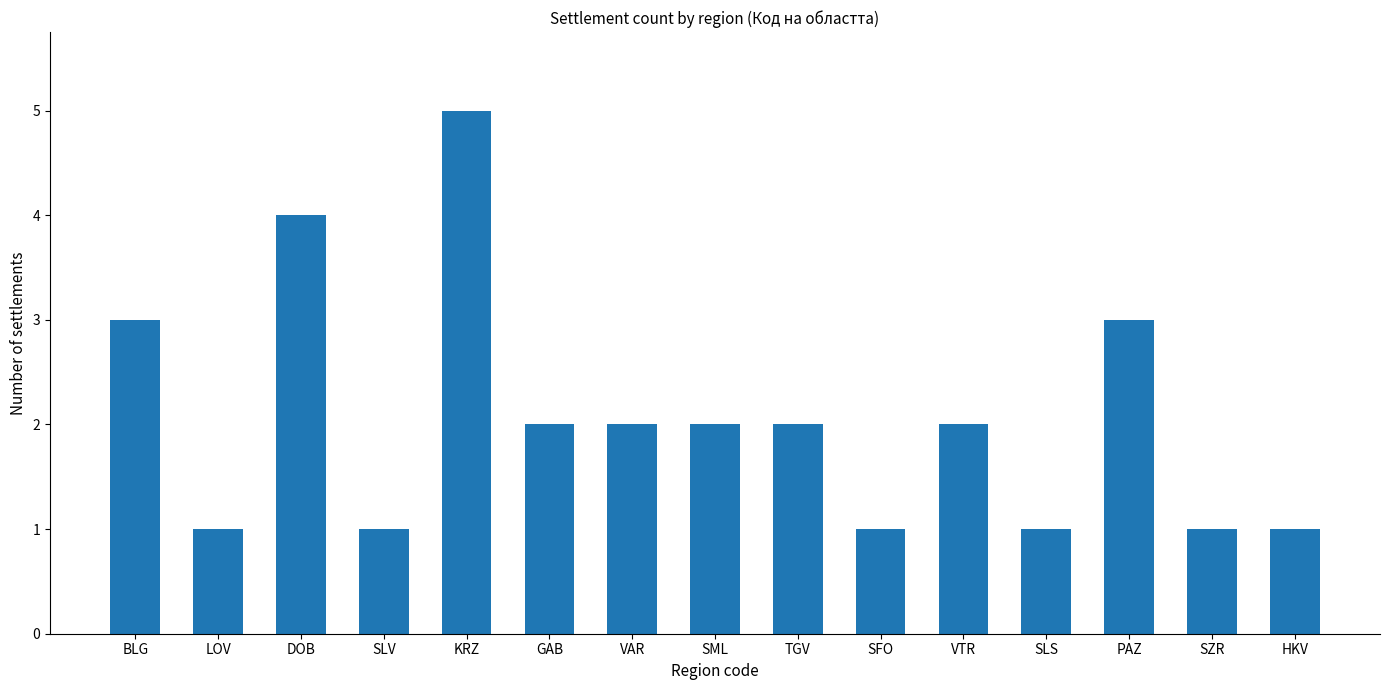

Approximately how many times larger is the value at HKV compared to KRZ?

0.2